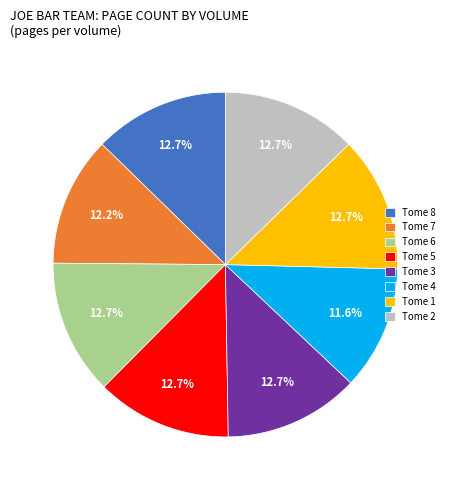

Does Tome 4 represent more than half of the total?

No